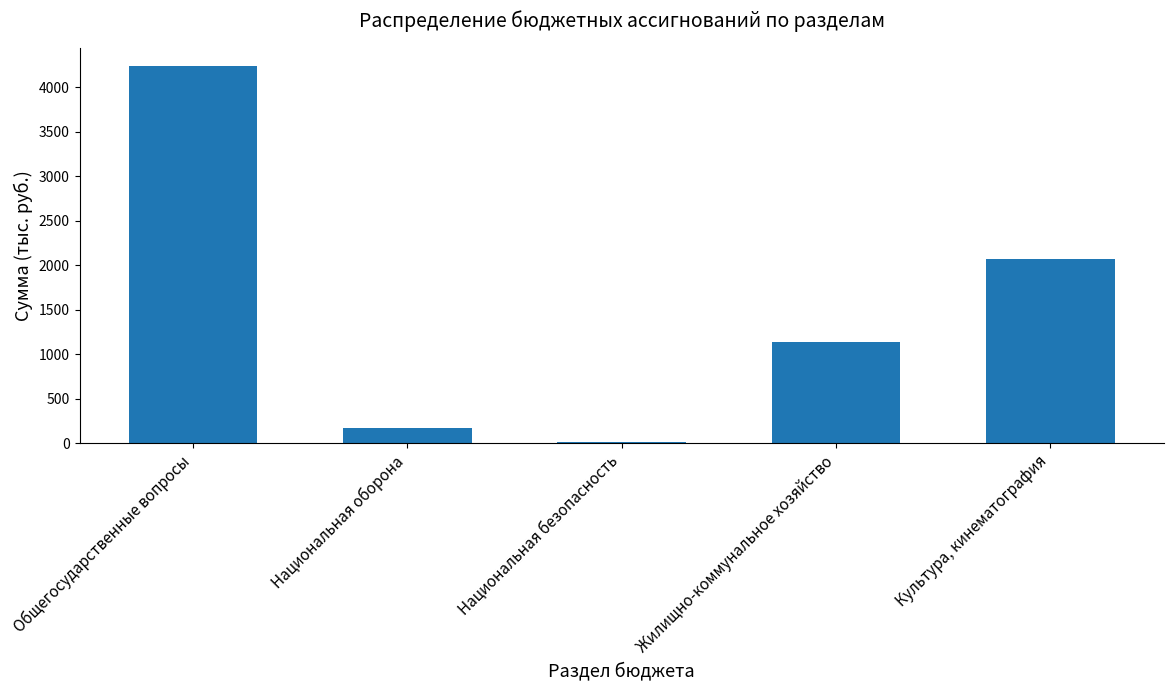

What is the sum of all values?

7626.0